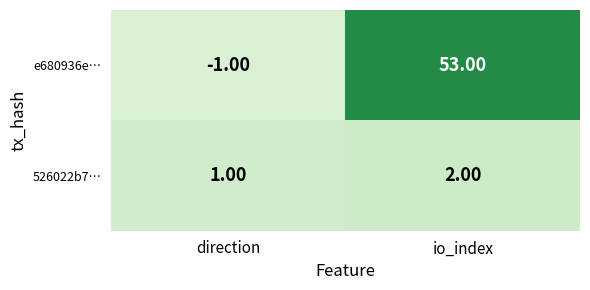

Rank the series by their maximum value, from lowest to highest.

526022b7…, e680936e…